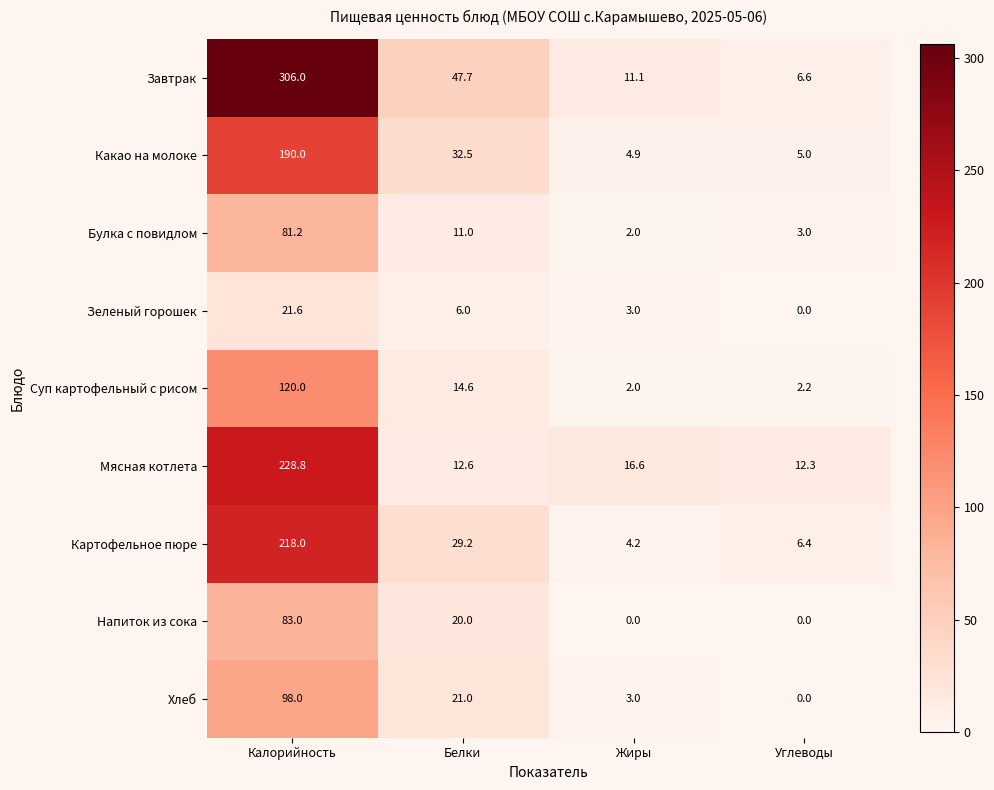

What is the difference between the maximum and minimum values in the Картофельное пюре series?

213.8